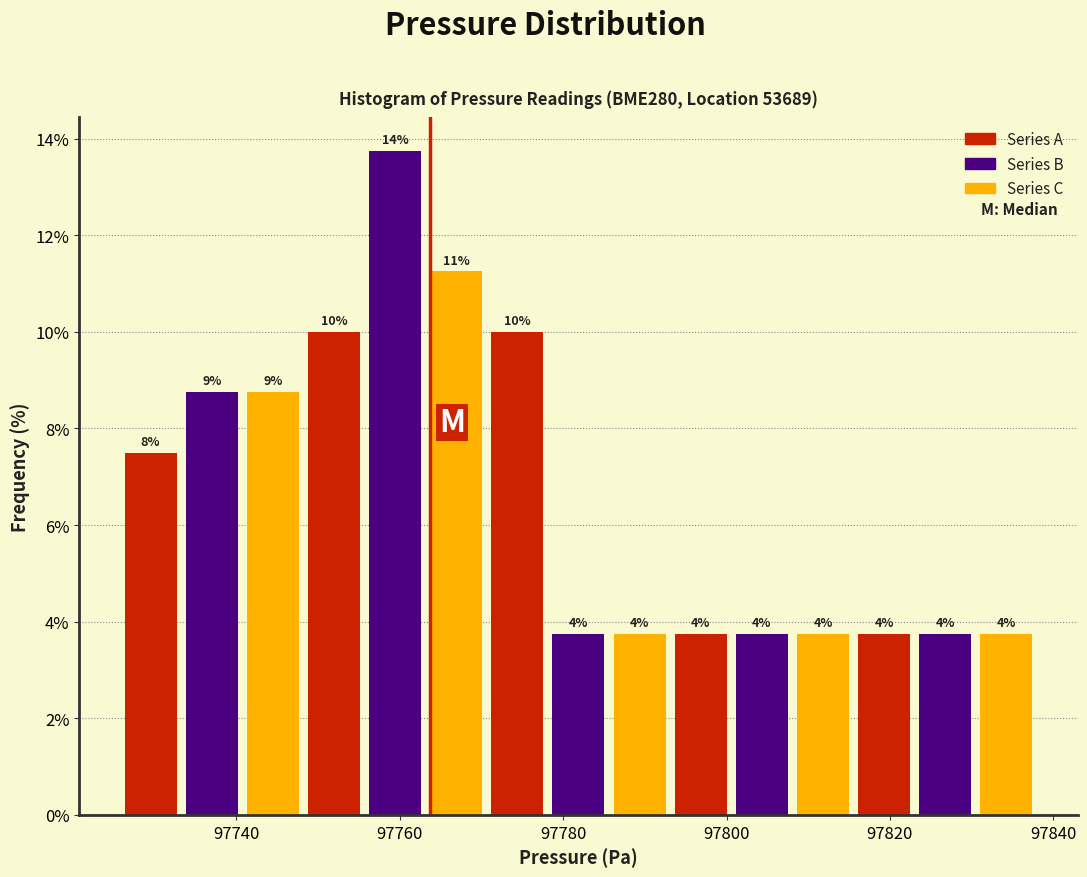

Around what value on the x-axis is the tallest bar? Give the approximate position of its centre, as read against the axis.

97760